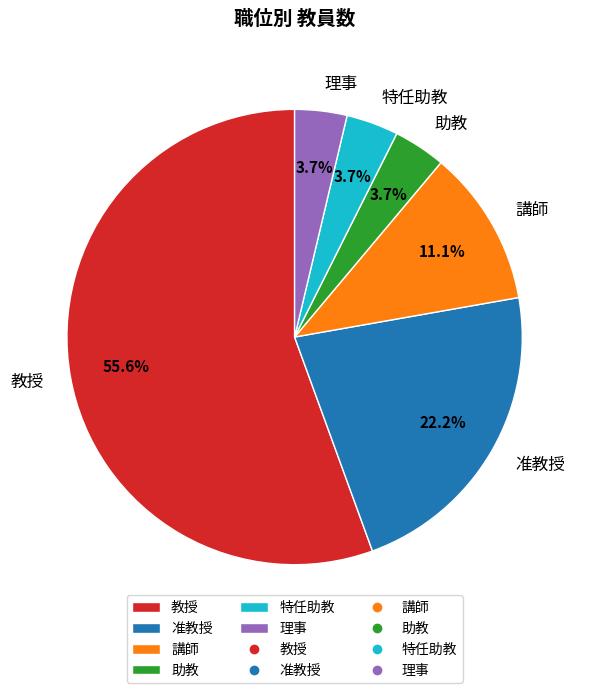

Count the number of slices in the pie.

6